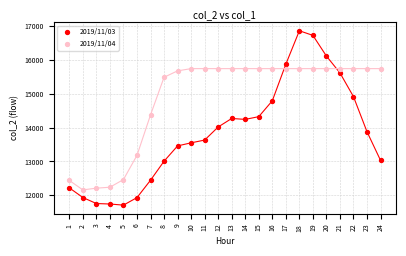

Which series contains the highest Y value?

2019/11/03